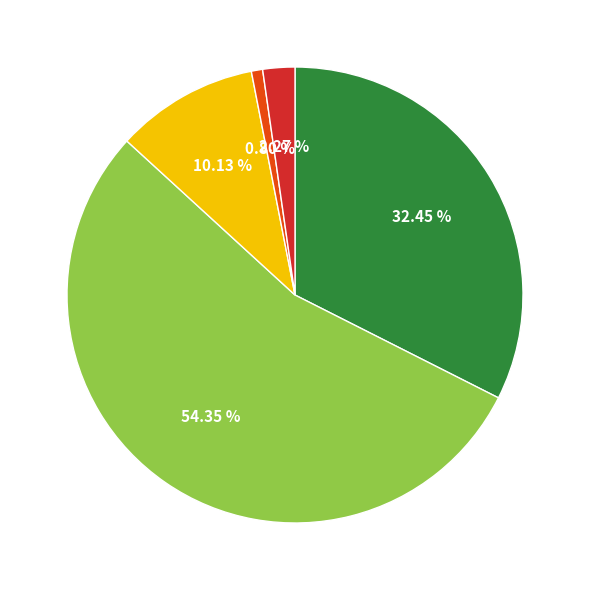

Does any single category account for the majority?

Yes